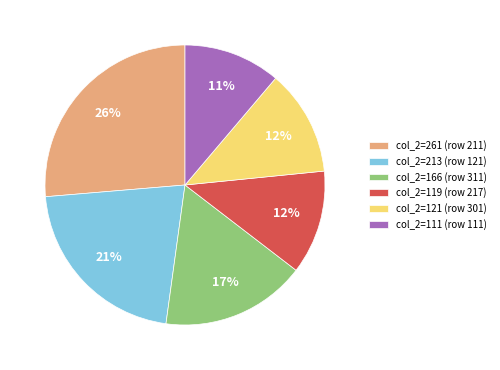

How many slices are in this pie chart?

6